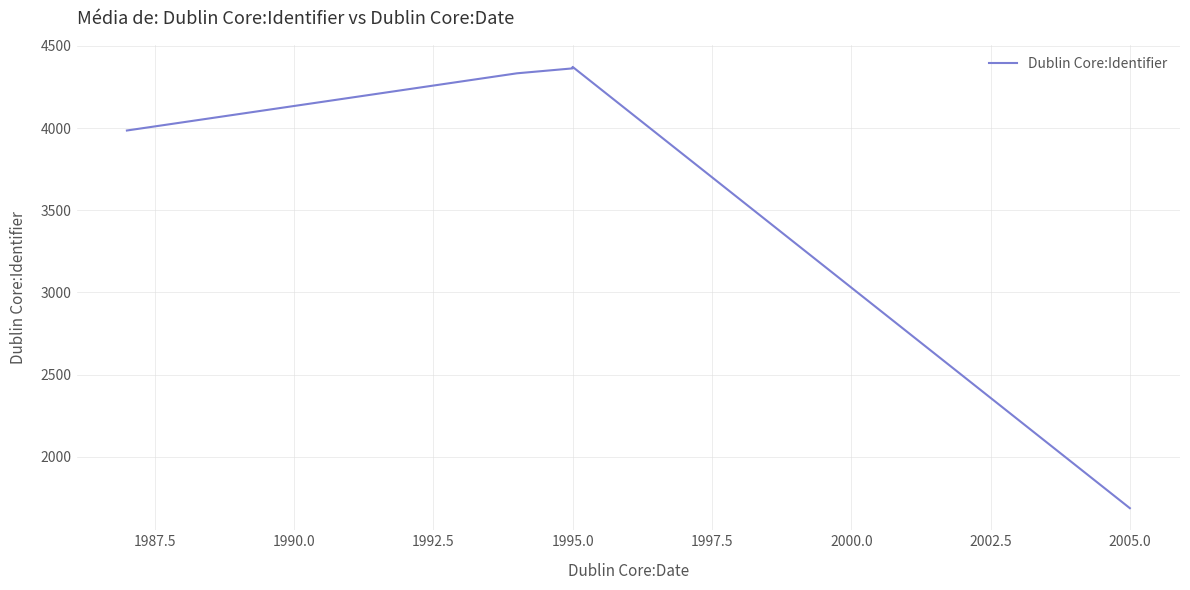

How many data points are above 4363?

2